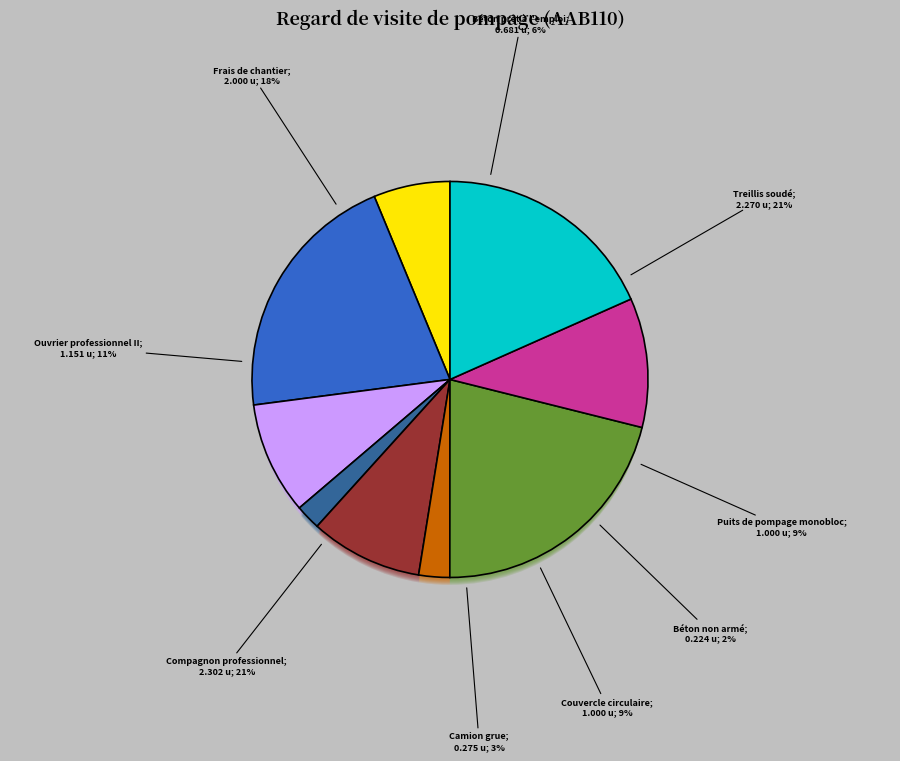

Which slice is the smallest?

Béton non armé